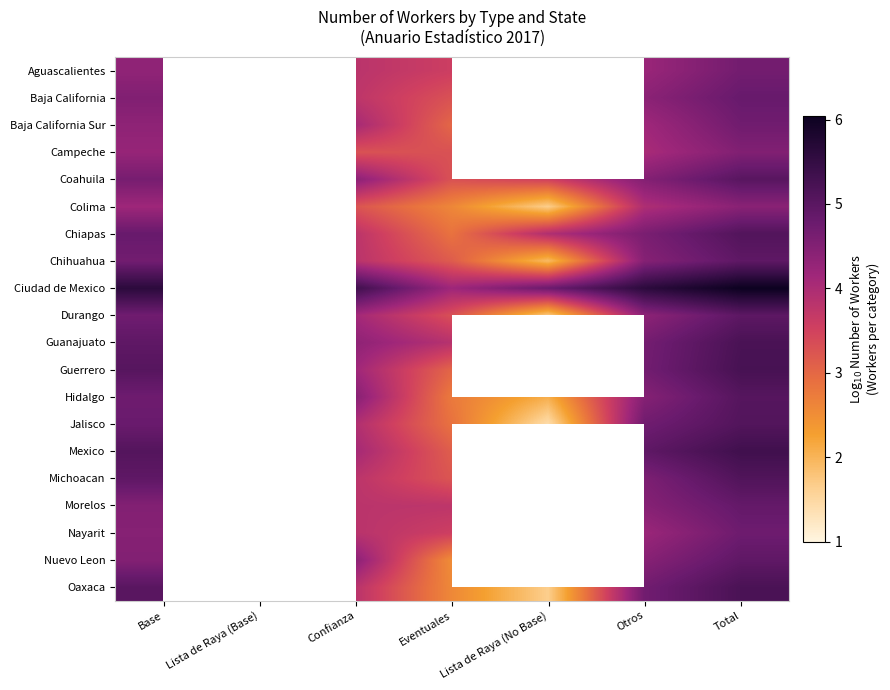

How many values in the Chiapas series exceed 3?

6